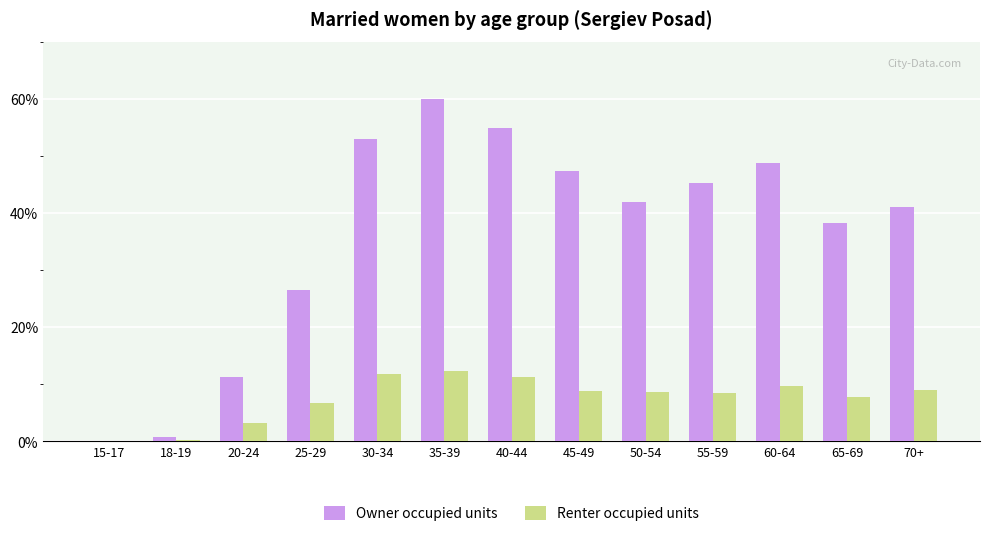

What is the sum of the Owner occupied units values at 30-34 and 40-44?

107.9